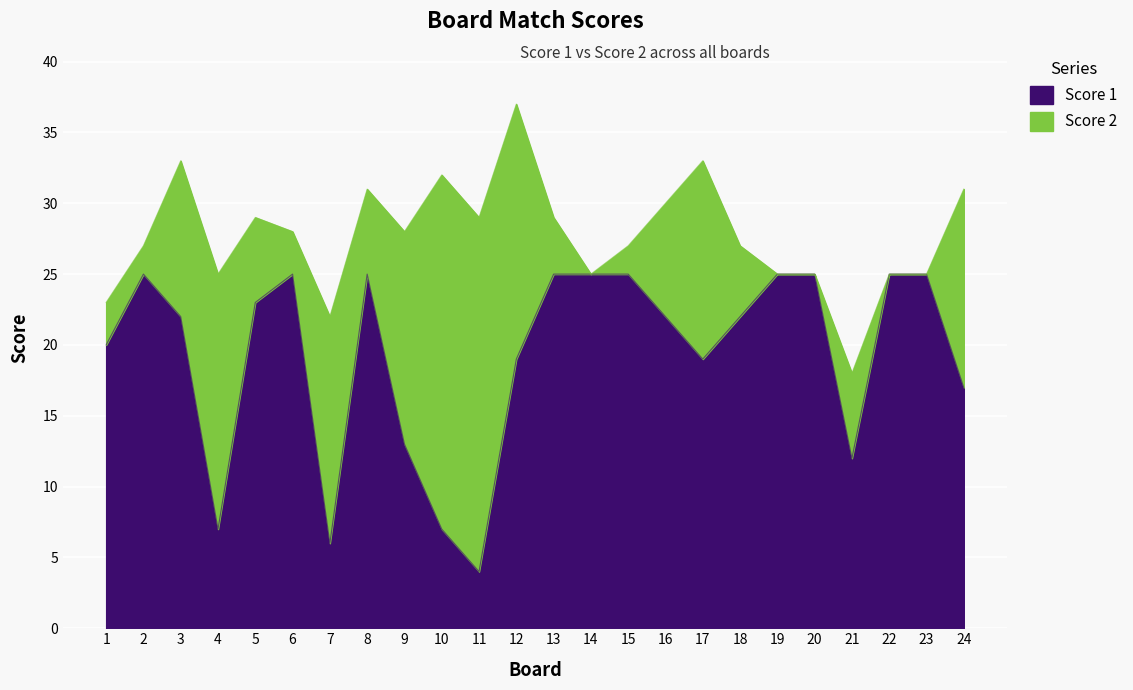

At which category does the chart reach its minimum across all series?

11